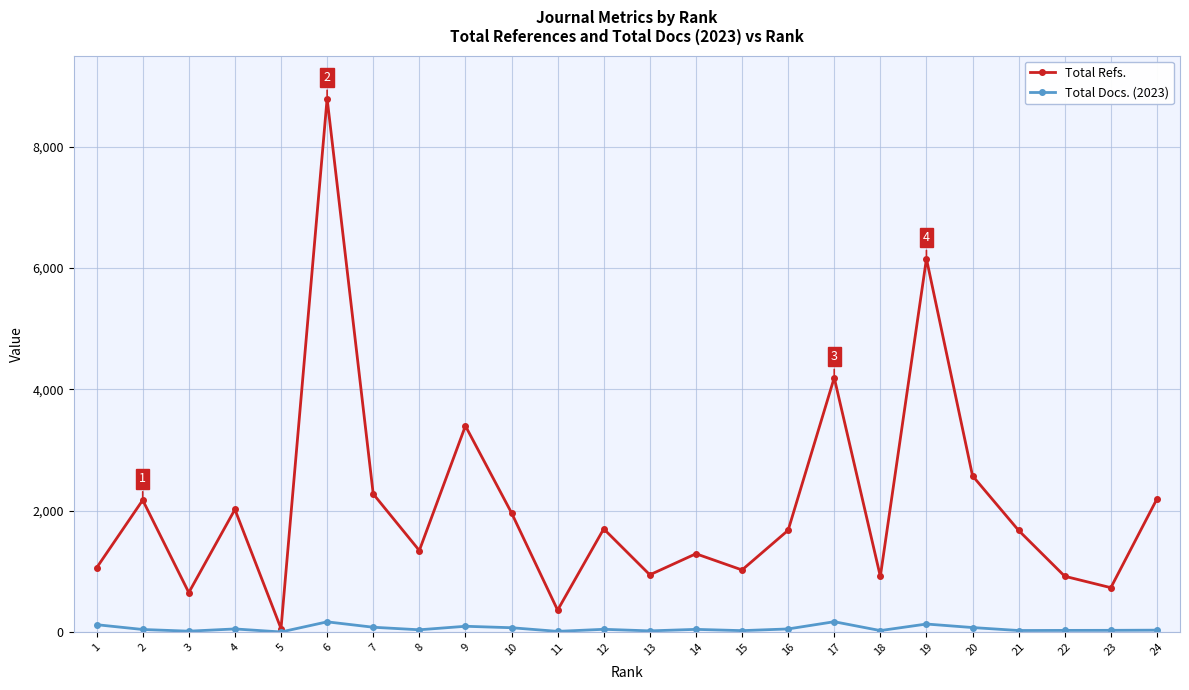

True or false: Total Refs. has more than 0 interior local peaks.

True